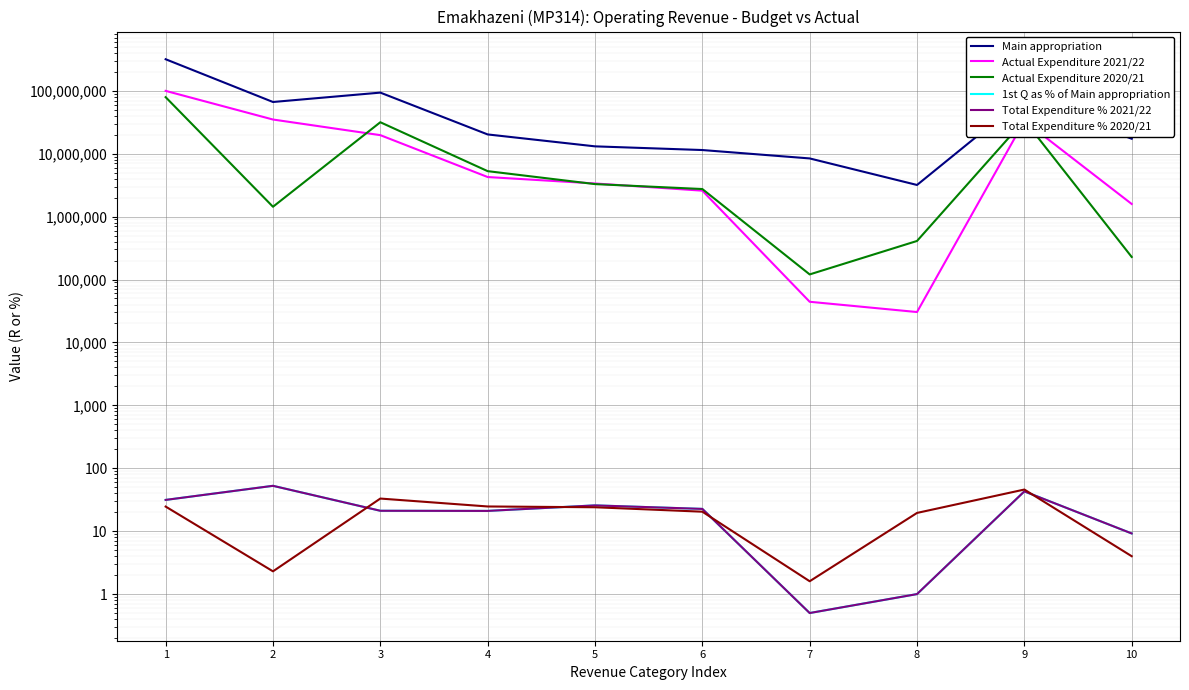

At which category is the sum across all series the highest?

1